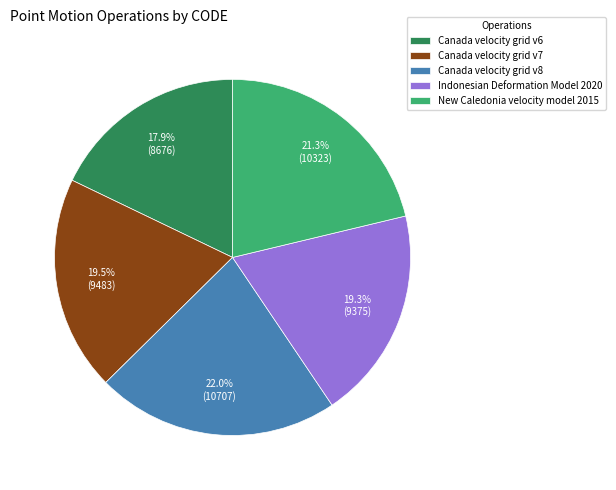

Approximately how many times larger is the value at New Caledonia velocity model 2015 compared to Canada velocity grid v8?

1.0